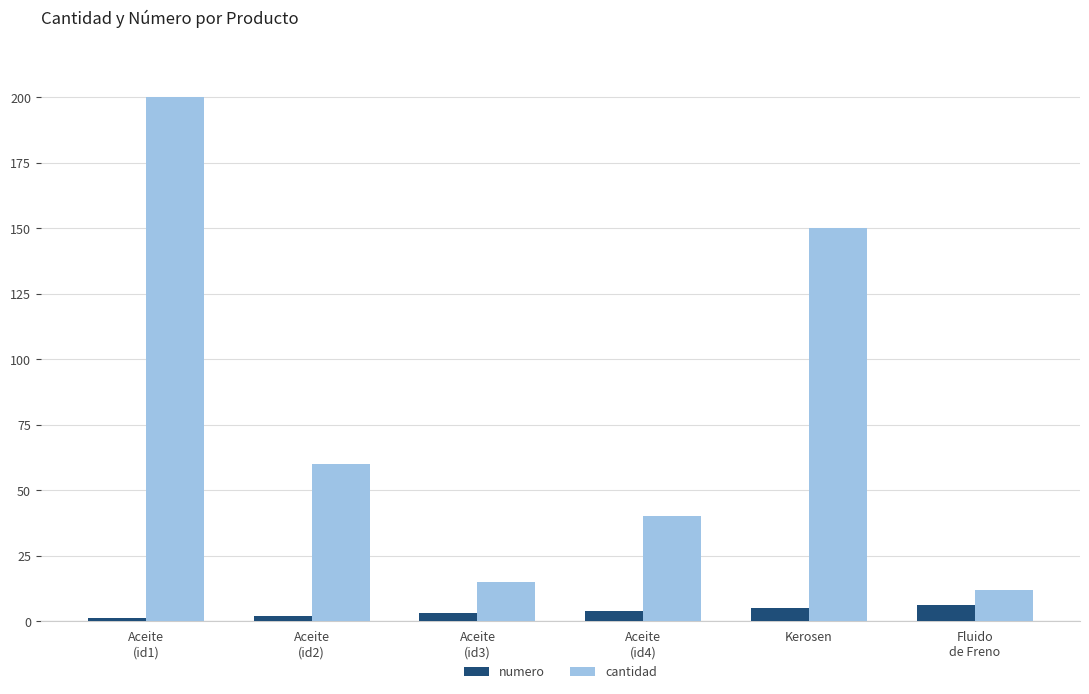

What is the sum of the cantidad values at Fluido
de Freno and Aceite
(id2)?

72